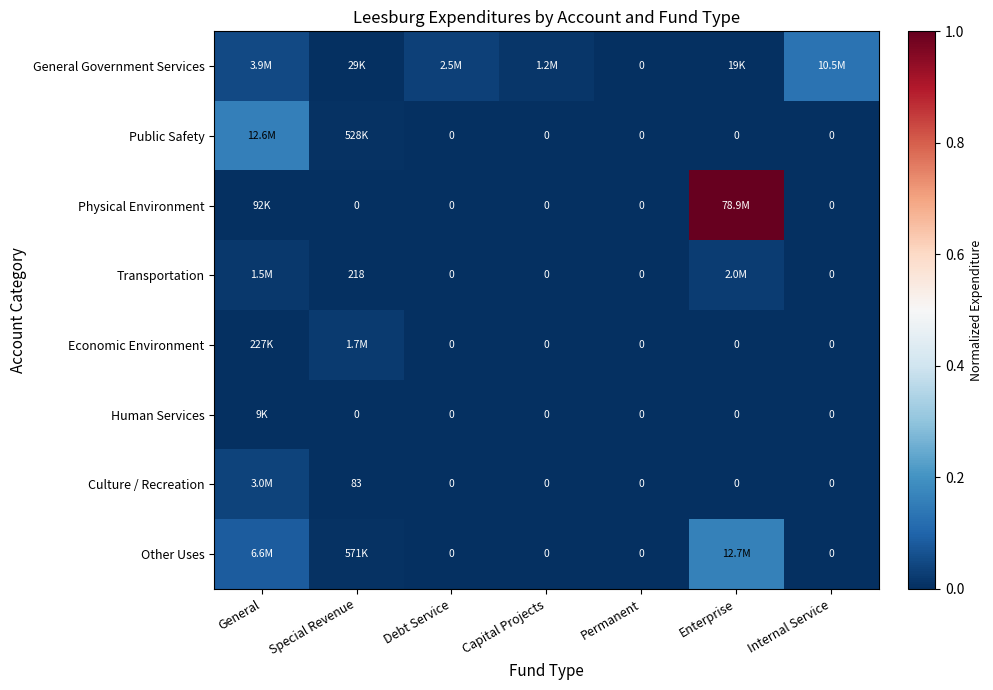

Where is Other Uses nearest to the value 0?

Debt Service